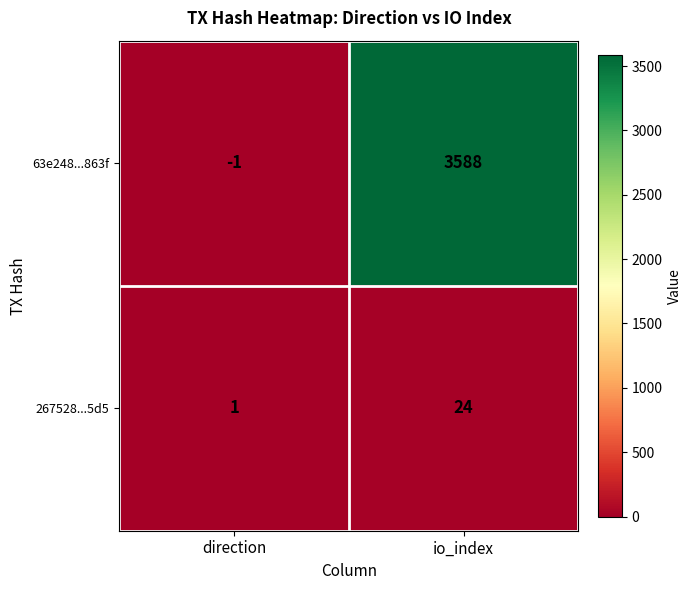

What is the sum of all 267528...5d5 values?

25